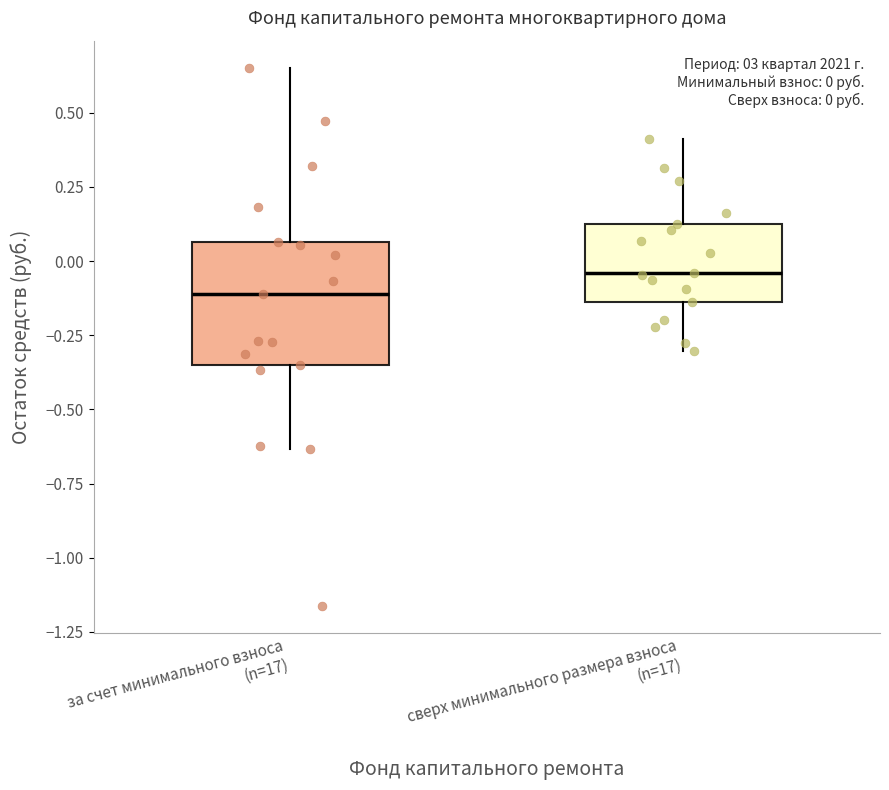

Comparing the boxes themselves (not the whiskers), which one is the tallest?

за счет минимального взноса (n=17)